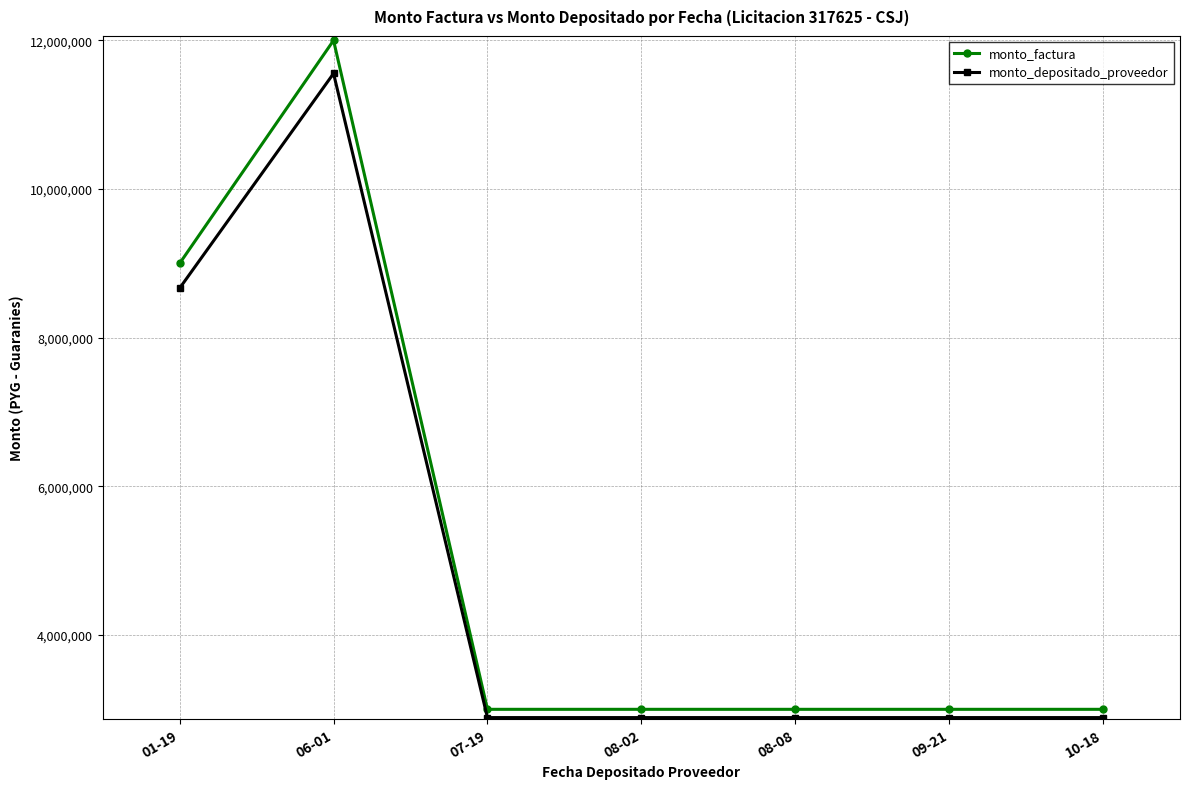

Reading left to right, extract all data points from this chart.

monto_factura: 01-19=9000000	06-01=12000000	07-19=3000000	08-02=3000000	08-08=3000000	09-21=3000000	10-18=3000000
monto_depositado_proveedor: 01-19=8666400	06-01=11555200	07-19=2888800	08-02=2888800	08-08=2888800	09-21=2888800	10-18=2888800